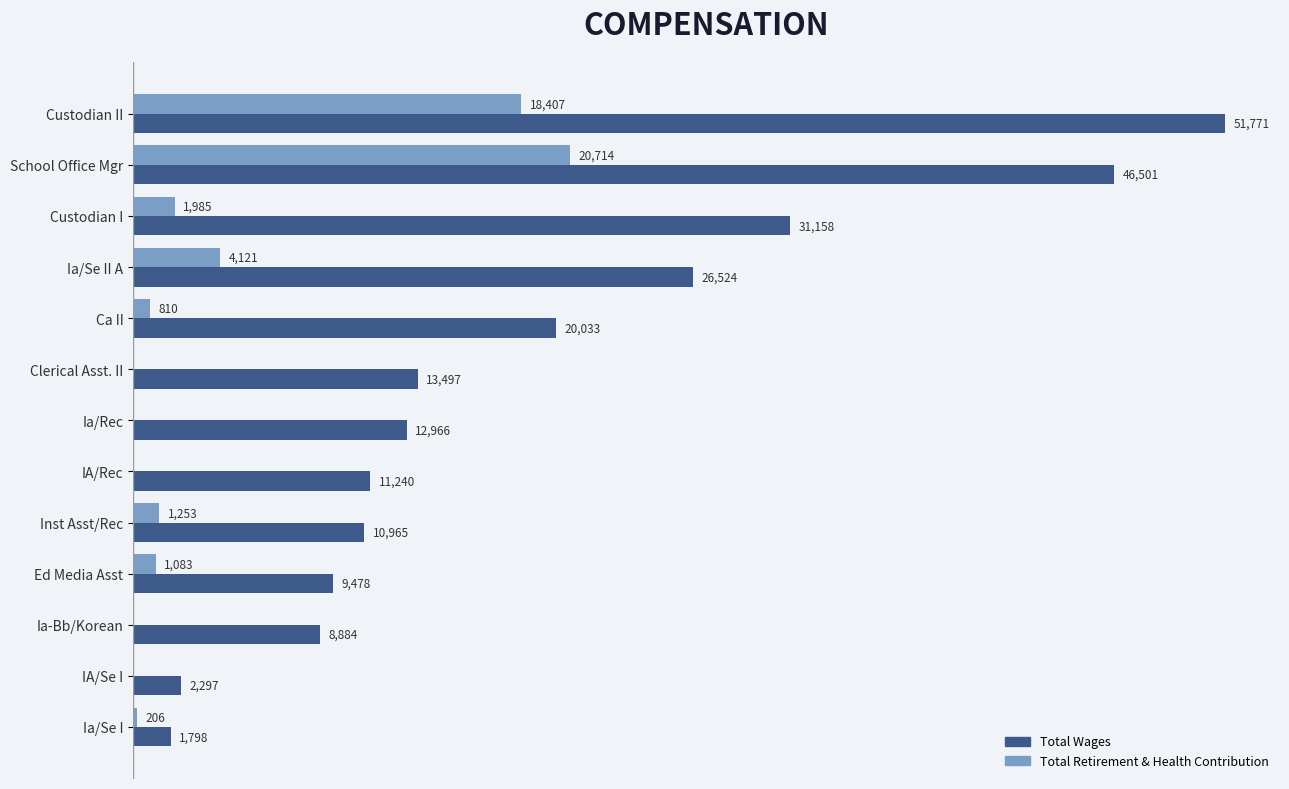

At which category is the sum across all series the highest?

Custodian II